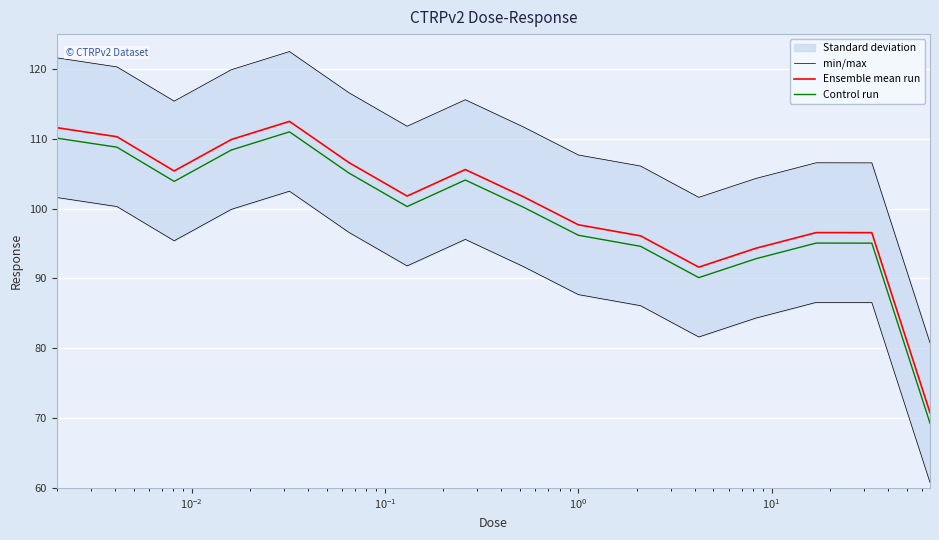

What is the maximum value for Ensemble mean run?

112.5